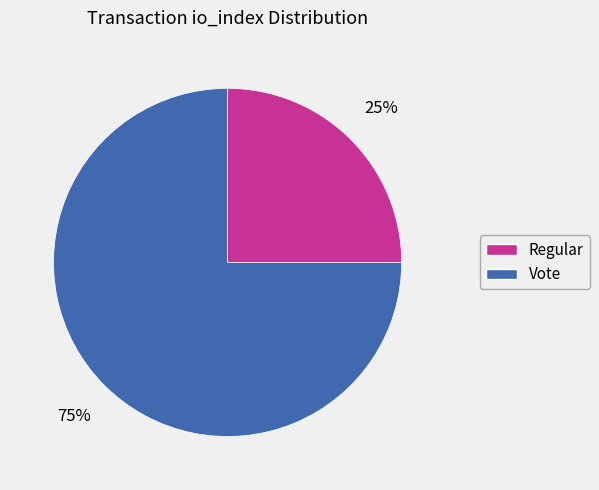

To the nearest percent, what percentage of the pie is Regular?

25%